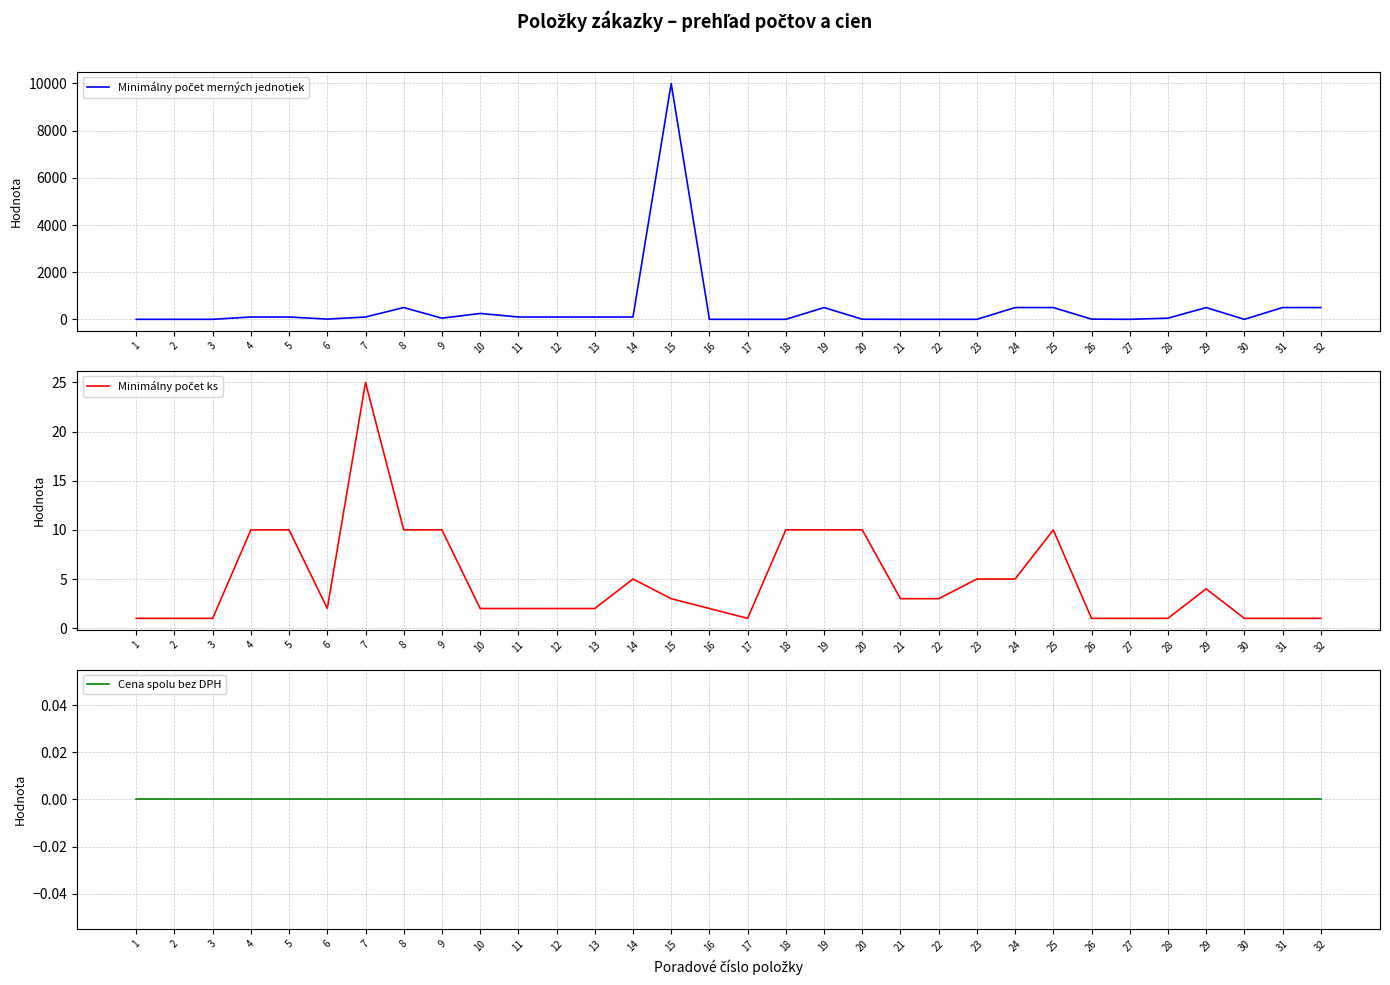

Is the value of Minimálny počet ks at 17 greater than the value of Cena spolu bez DPH at 12?

Yes